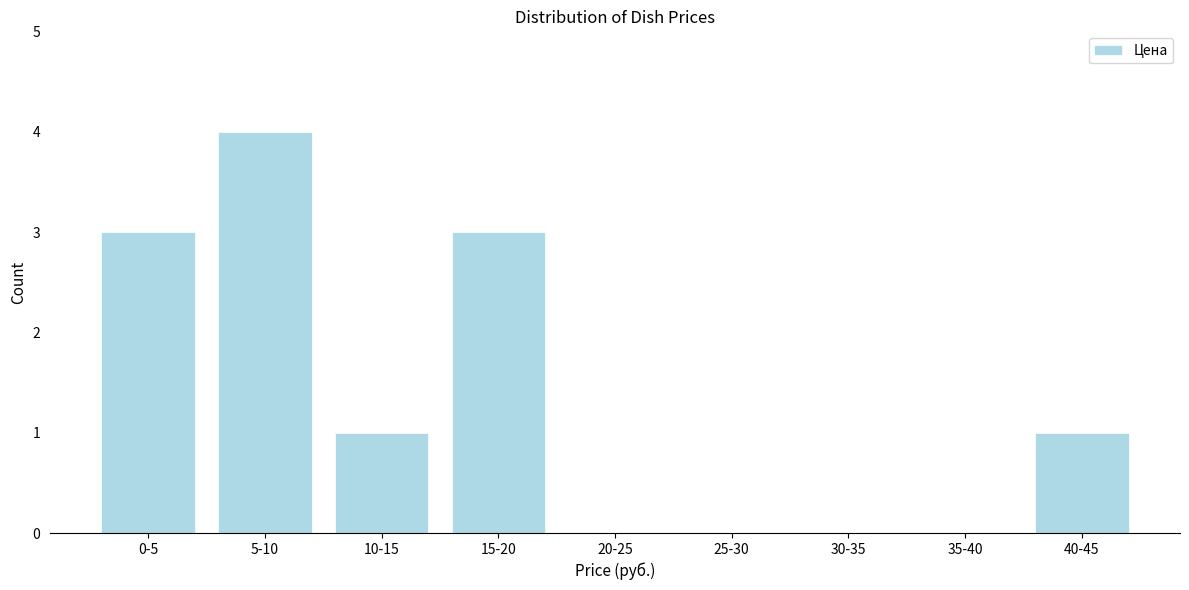

Reading left to right, transcribe all the data shown in this chart.

0-5=3	5-10=4	10-15=1	15-20=3	20-25=0	25-30=0	30-35=0	35-40=0	40-45=1